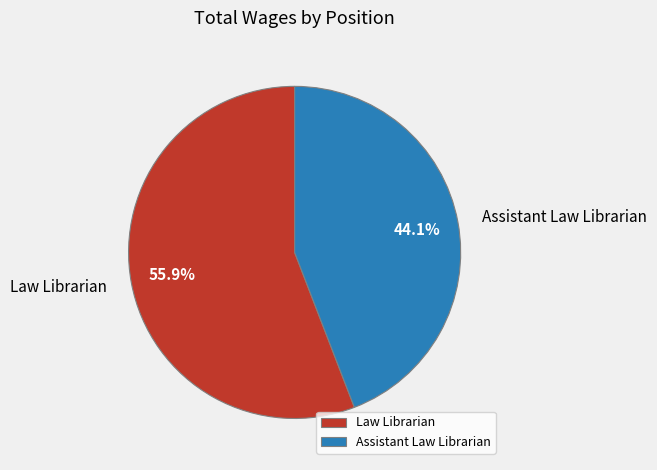

To the nearest percent, what portion does Assistant Law Librarian represent?

44%